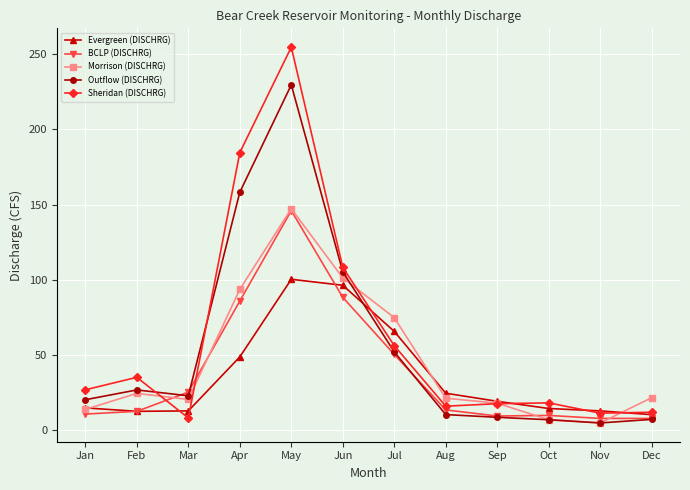

In Outflow (DISCHRG), how many points are higher than both neighbors (excluding endpoints)?

2